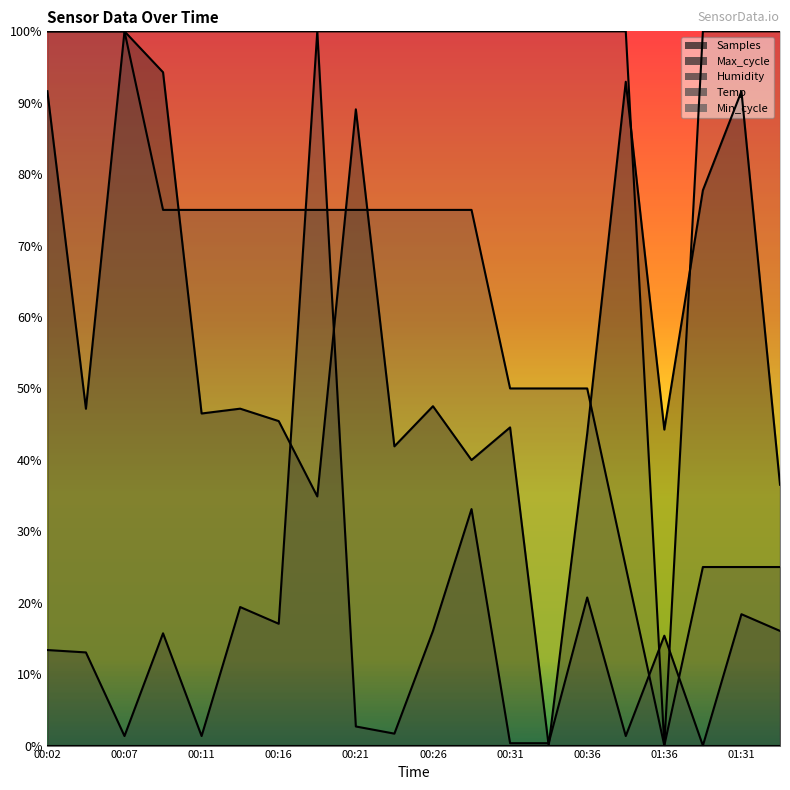

List the labels in order of Max_cycle value, largest first.

00:19, 00:29, 00:36, 00:14, 01:31, 00:16, 00:26, 01:34, 00:09, 01:36, 00:02, 00:04, 00:21, 00:24, 00:07, 00:11, 00:38, 00:31, 00:34, 01:39